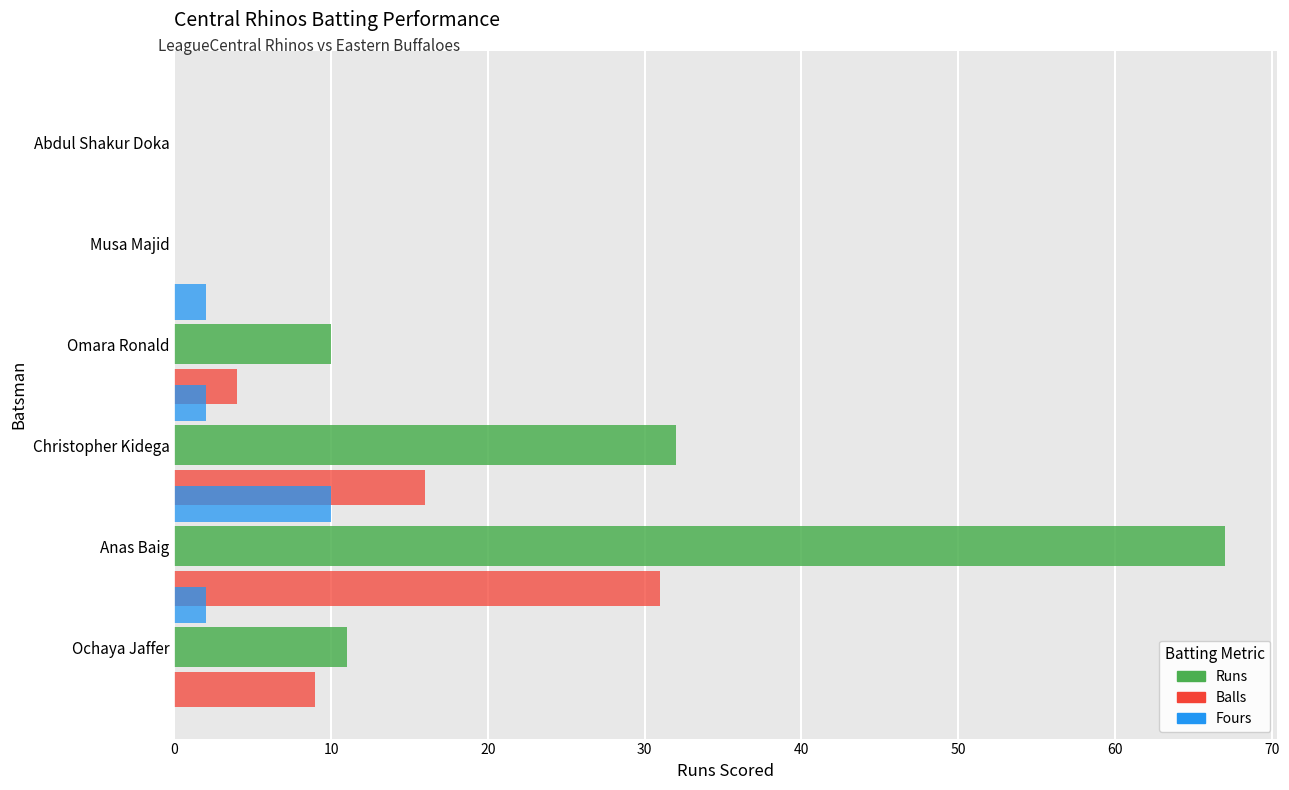

At how many categories does at least one series exceed 62?

1